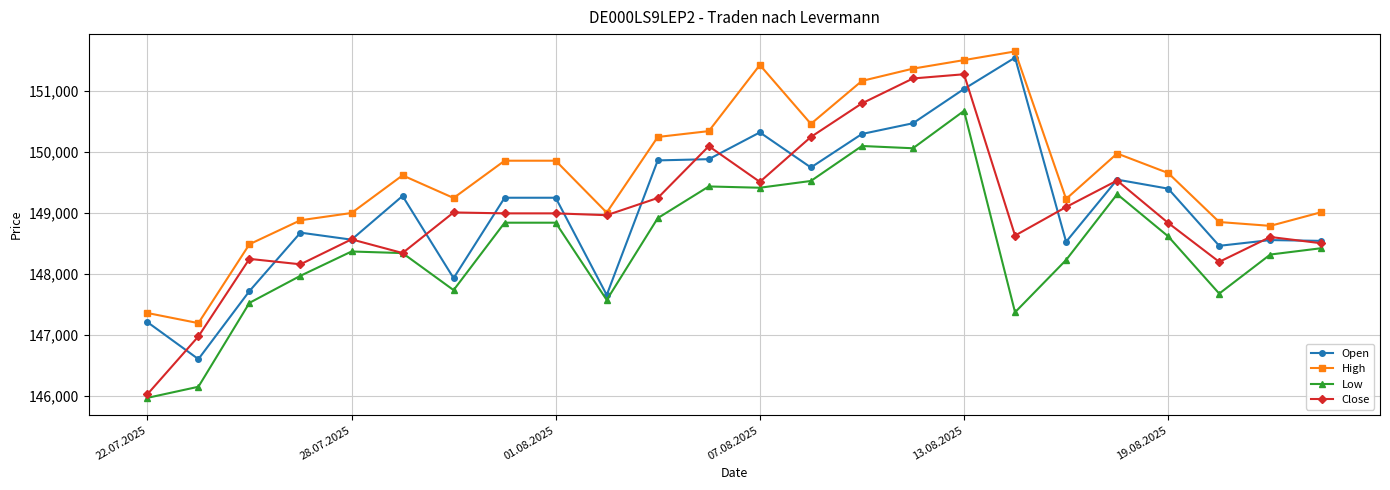

True or false: Low and High intersect in this chart.

False